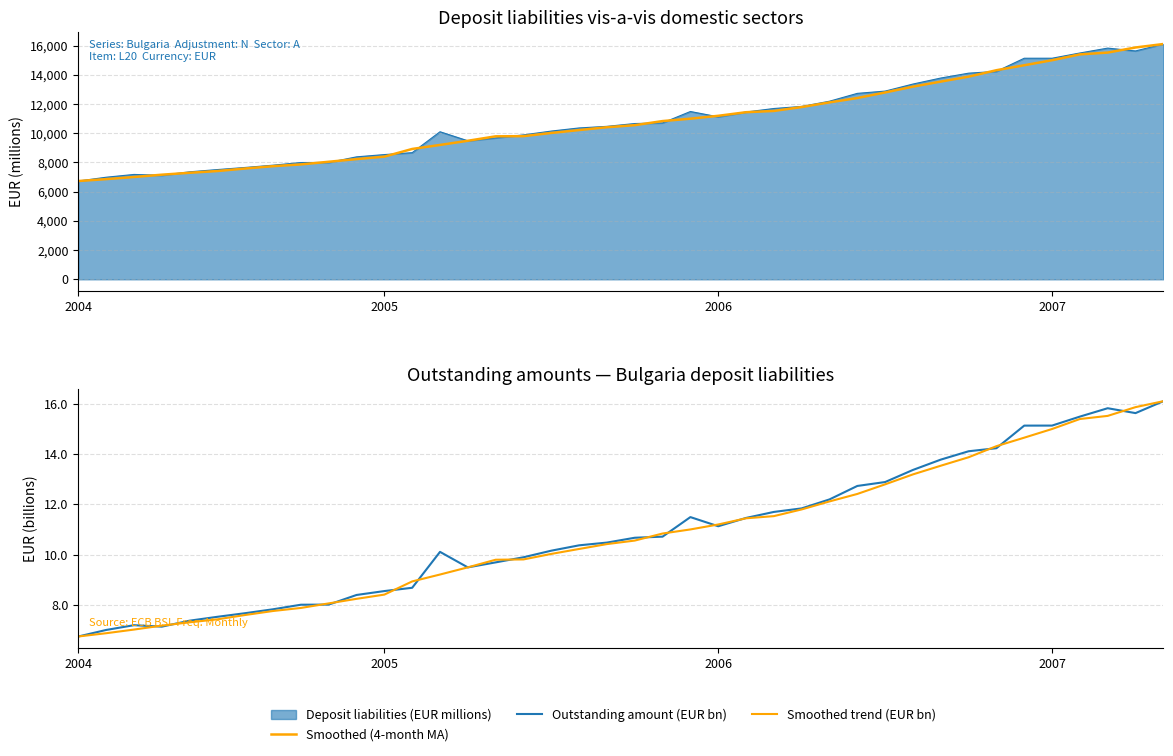

Between 20 and 15, which is larger?

20